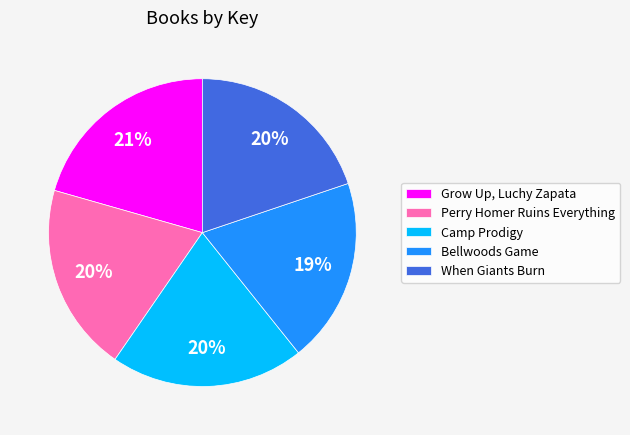

Is it true that Grow Up, Luchy Zapata is 30% of the pie?

False